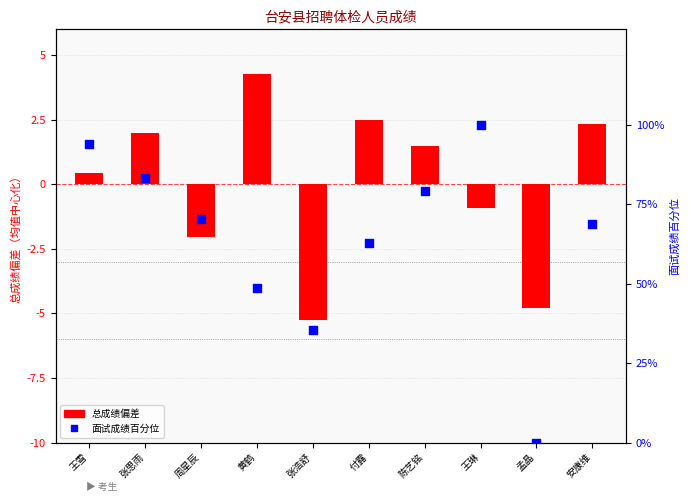

Which series reaches the minimum Y coordinate?

总成绩偏差